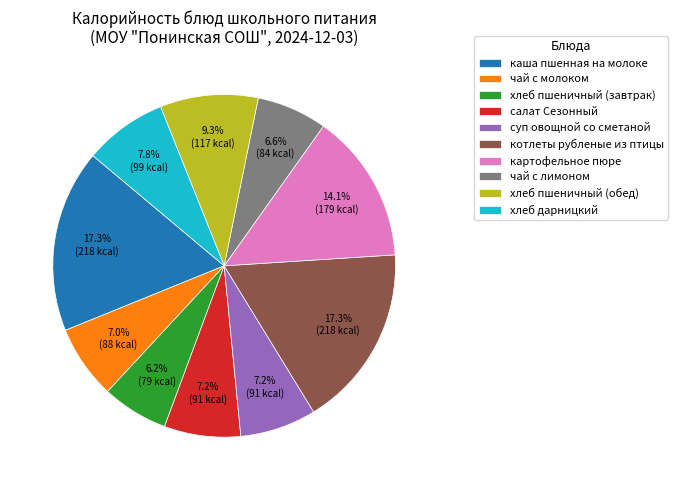

To the nearest percent, what is the difference between the картофельное пюре and чай с молоком slice percentages?

7%